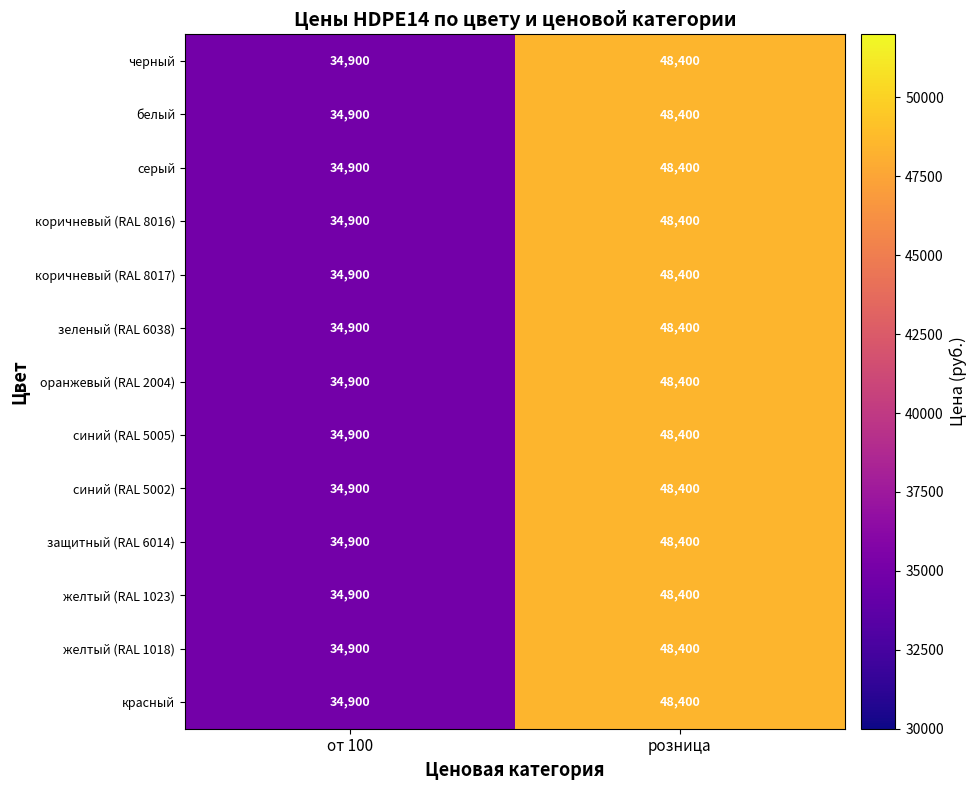

What is the average value of the желтый (RAL 1018) series?

41650